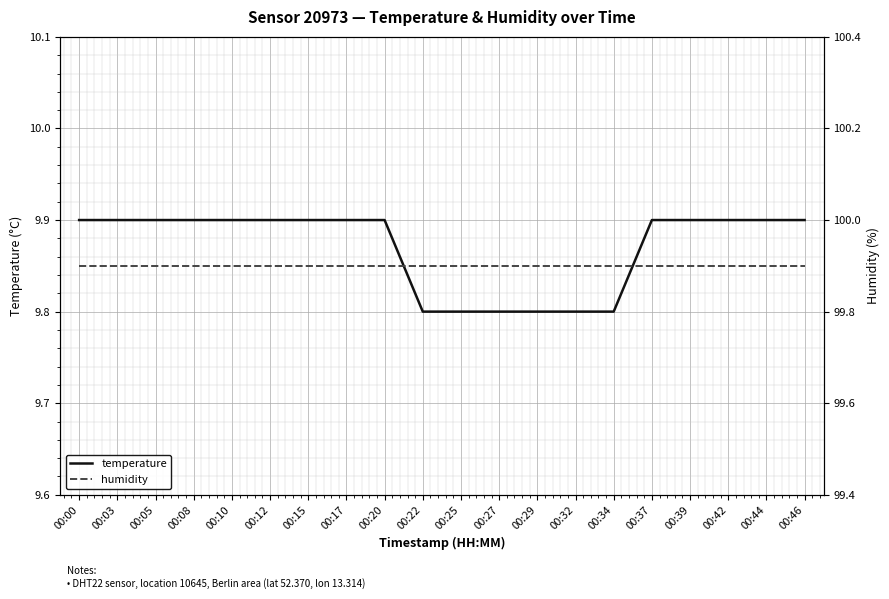

Between 00:34 and 00:25, which is larger?

00:34